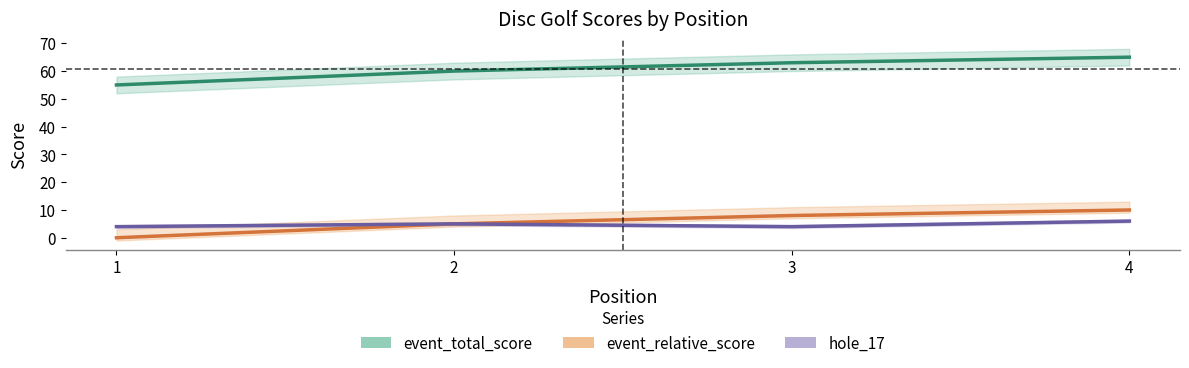

Which category has the highest value in the hole_17 series?

4